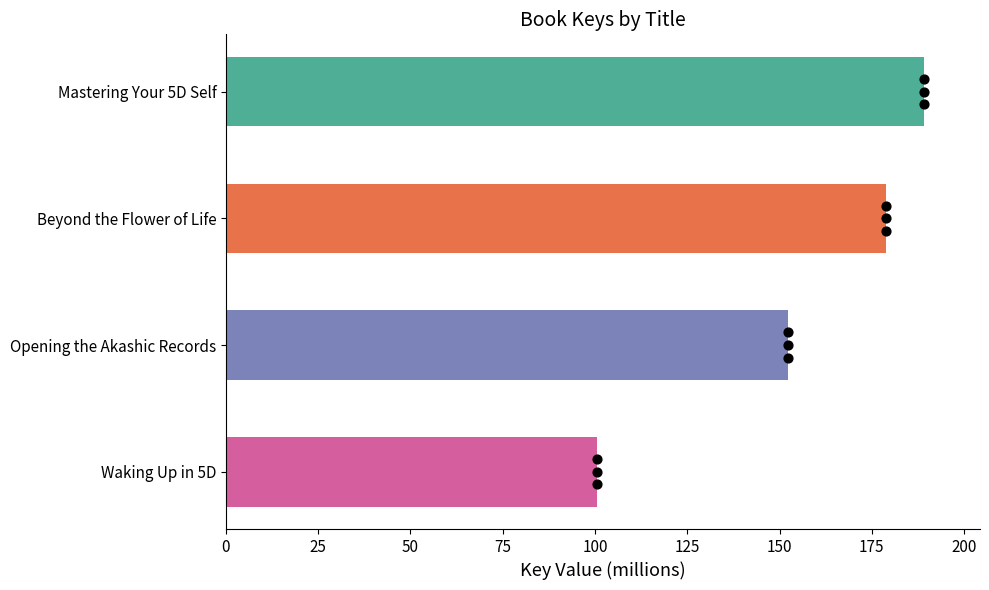

Approximately how many times larger is the value at Waking Up in 5D compared to Opening the Akashic Records?

0.7